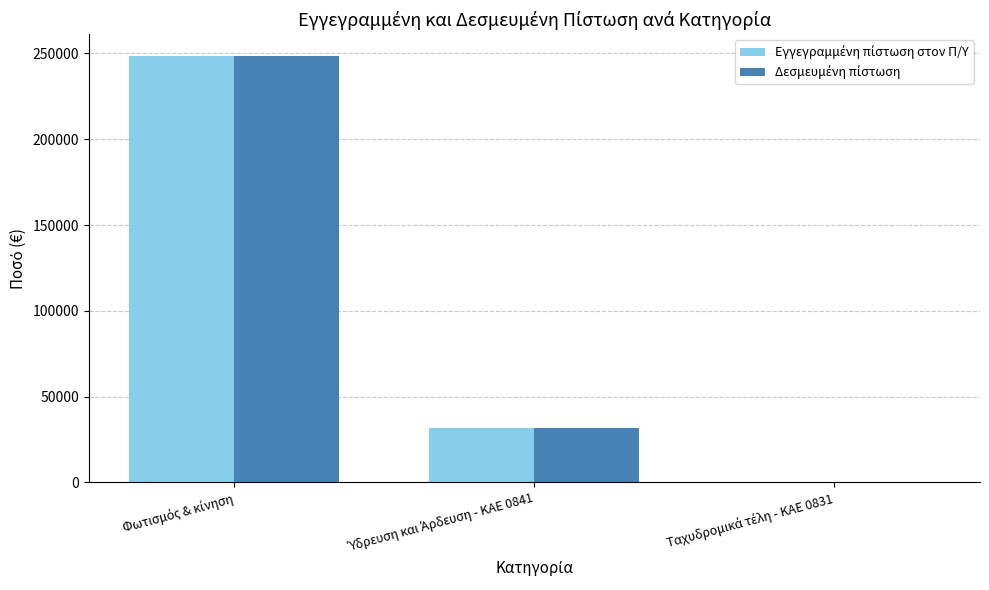

At which category is the sum across all series the highest?

Φωτισμός & κίνηση